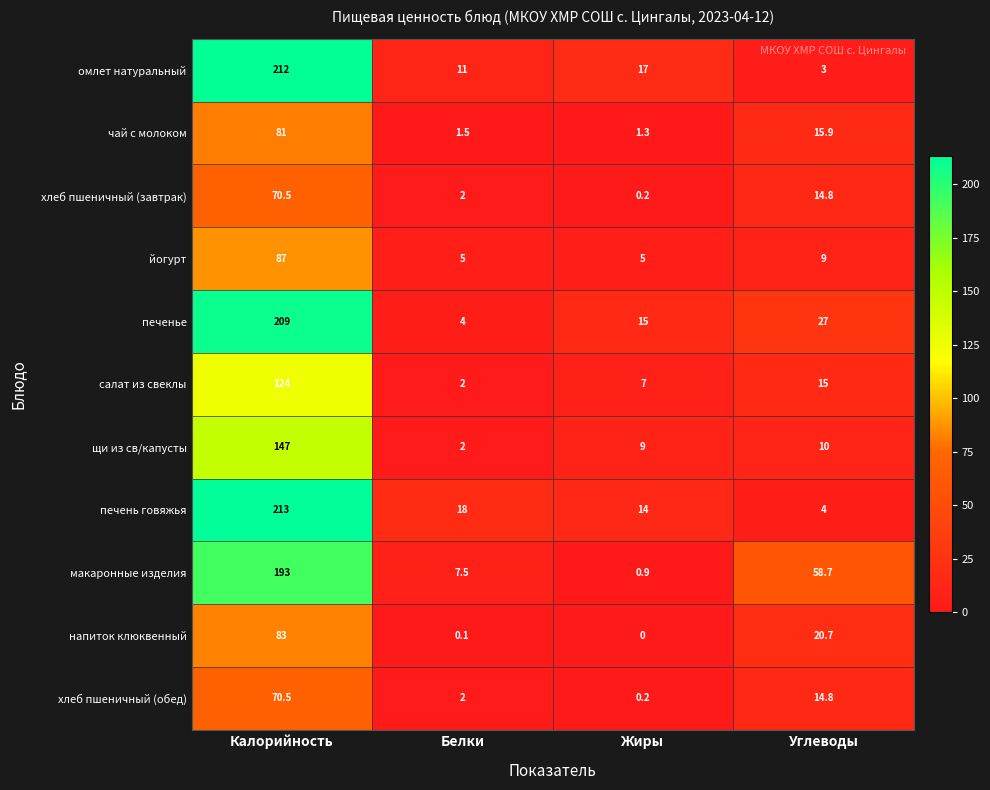

At which category is the sum across all series the highest?

Калорийность